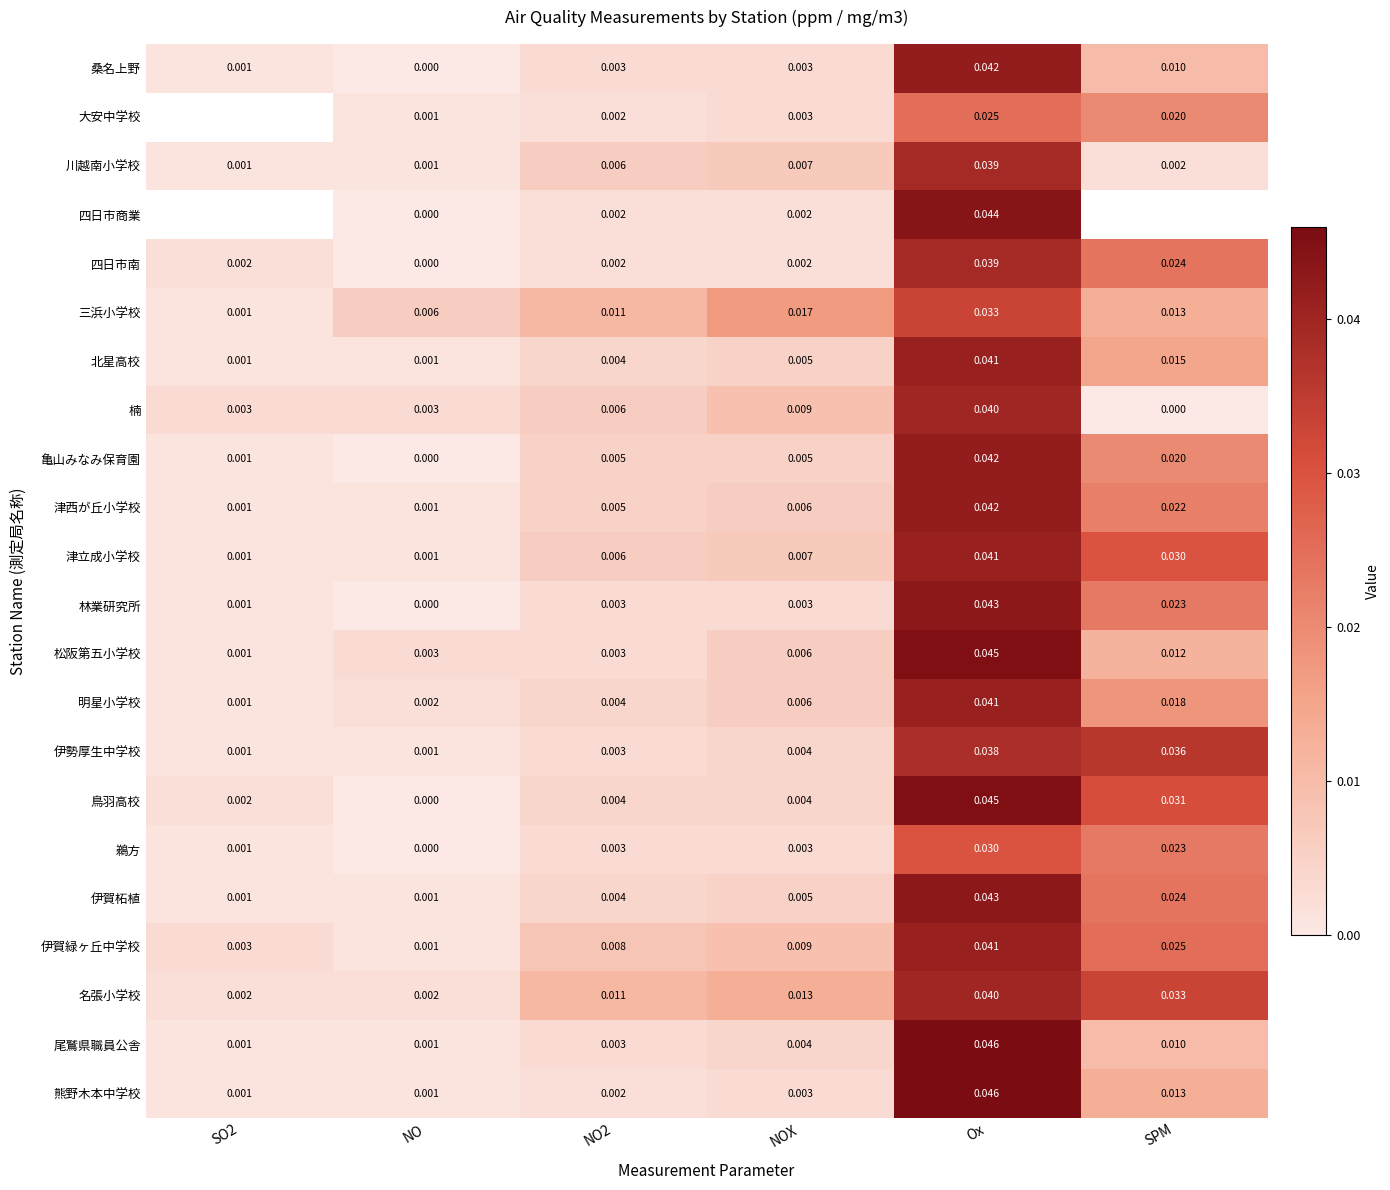

List the labels in order of 津立成小学校 value, largest first.

Ox, SPM, NOX, NO2, SO2, NO